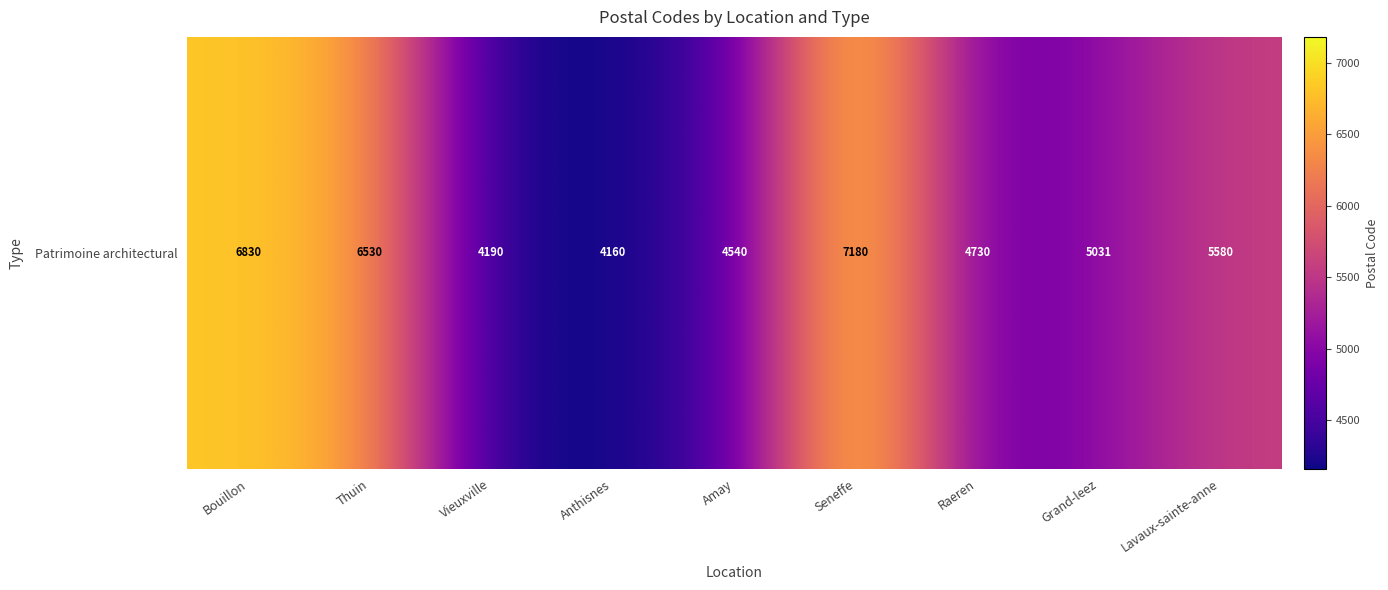

Reading left to right, list all the values displayed in this chart.

6830	6530	4190	4160	4540	7180	4730	5031	5580